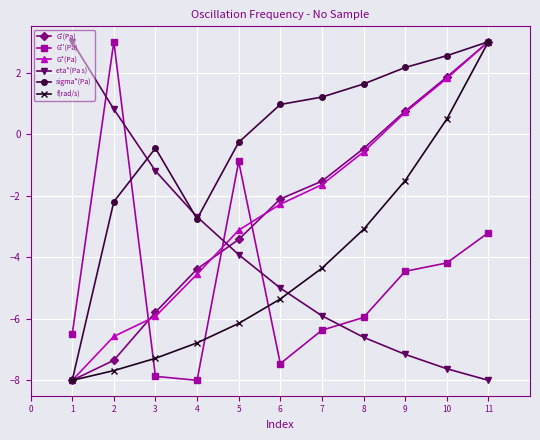

At which label is sigma*(Pa) closest to -2?

2